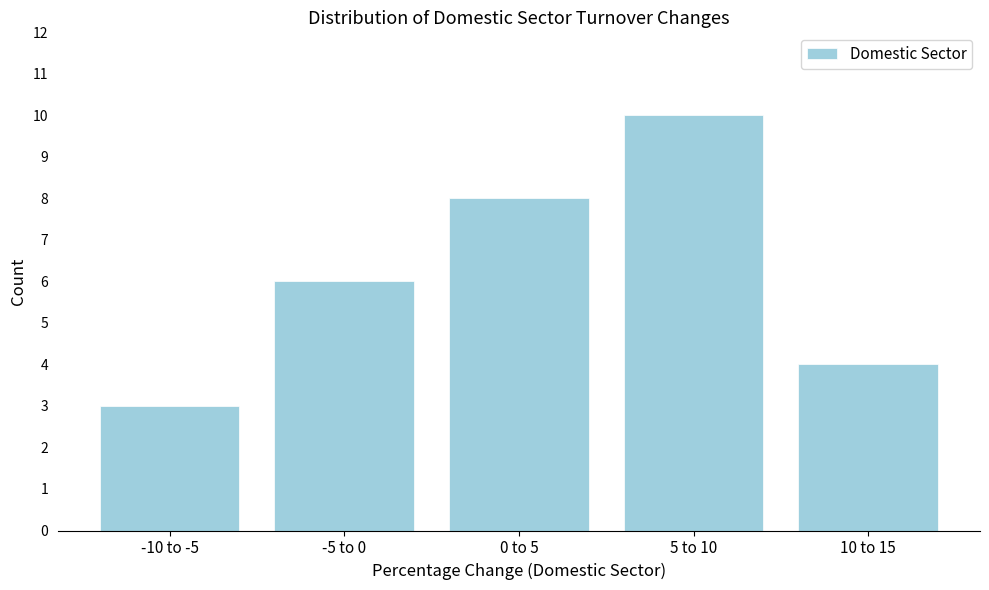

Reading right to left, extract all data points from this chart.

4	10	8	6	3